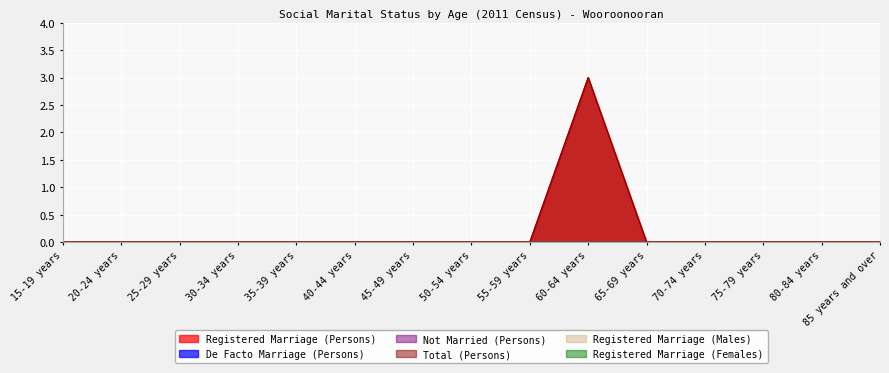

Is the value of Registered Marriage (Males) at 25-29 years greater than the value of Registered Marriage (Persons) at 80-84 years?

No